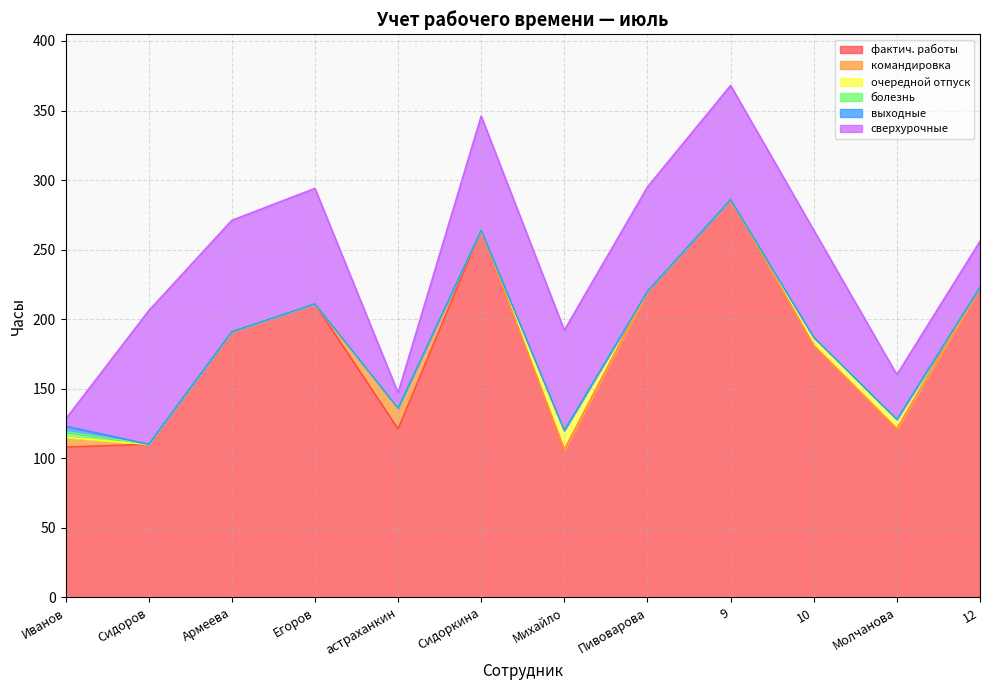

What is the total value across all series at Пивоварова?

295